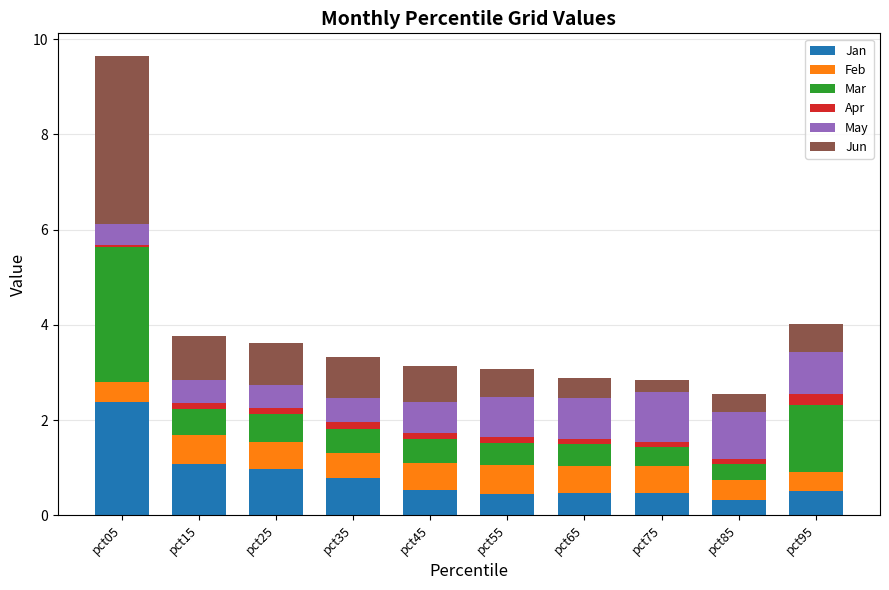

True or false: Jan has a value of 1.0 at pct25.

True